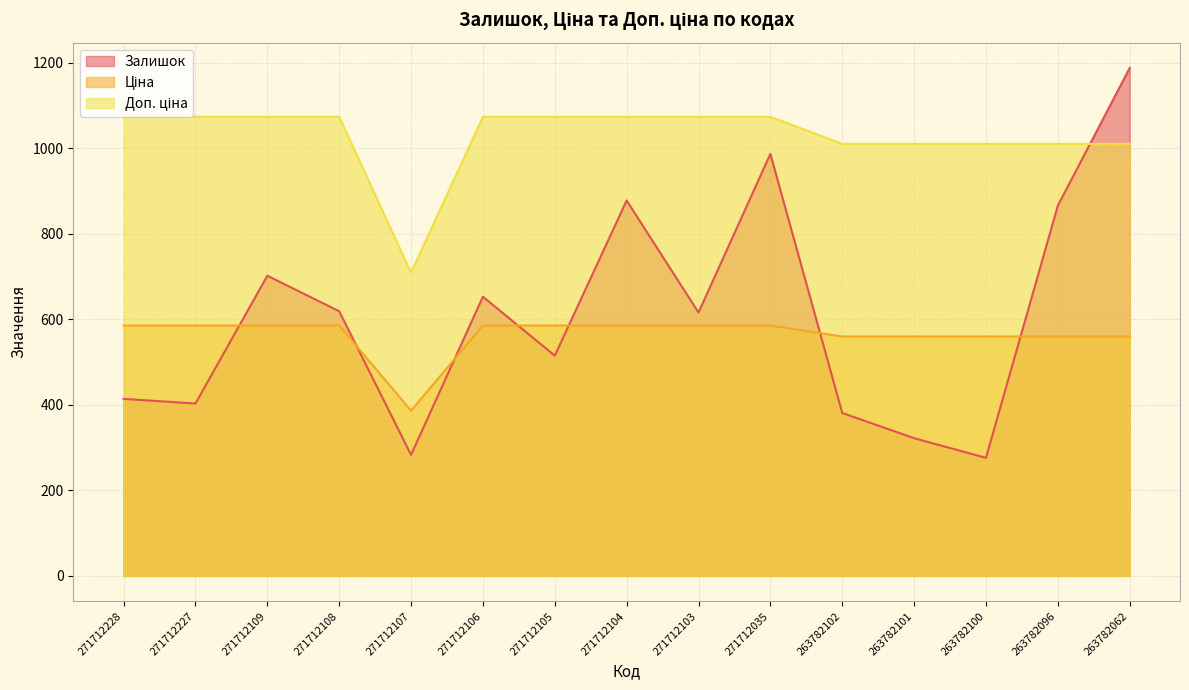

True or false: Ціна has a value of 229.0 at 271712109.

False